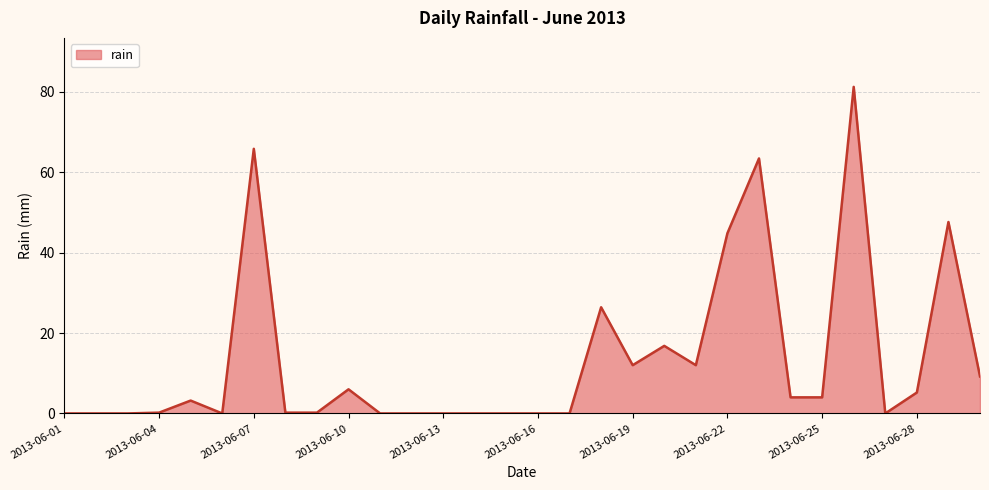

What is the maximum value shown in the chart?

81.2